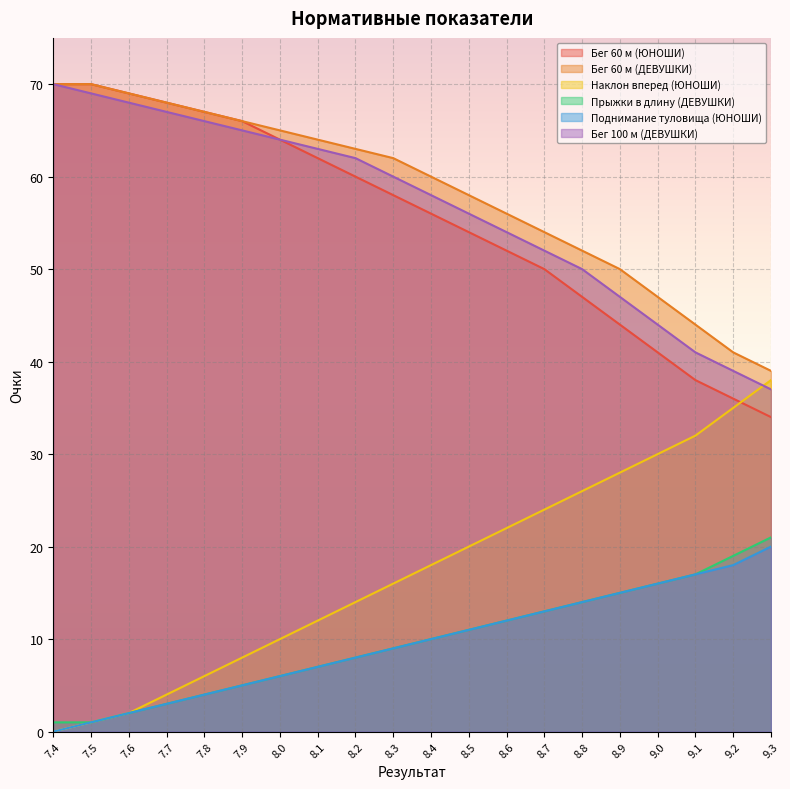

What is the minimum value for Бег 100 м (ДЕВУШКИ)?

37